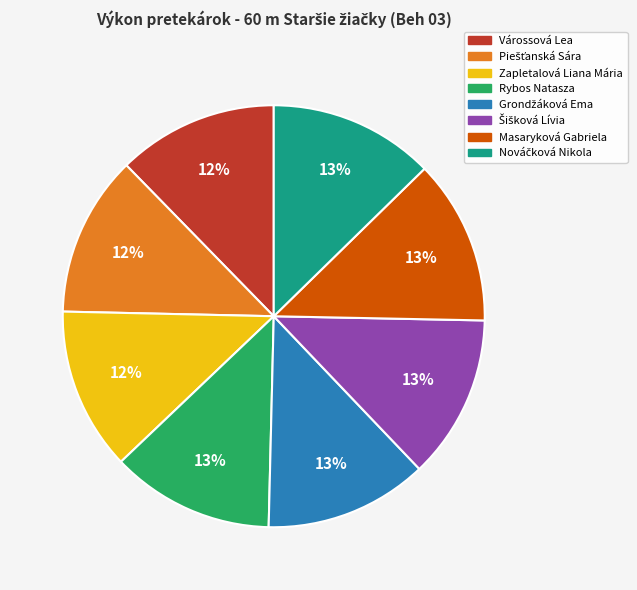

Is it true that Zapletalová Liana Mária is 26% of the pie?

False